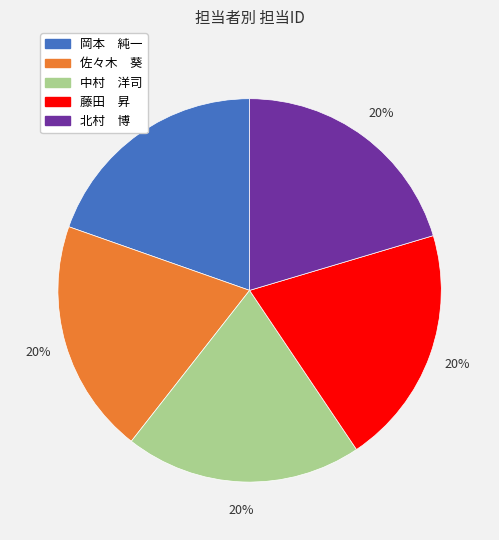

Approximately how many times larger is the value at 佐々木 葵 compared to 藤田 昇?

1.0